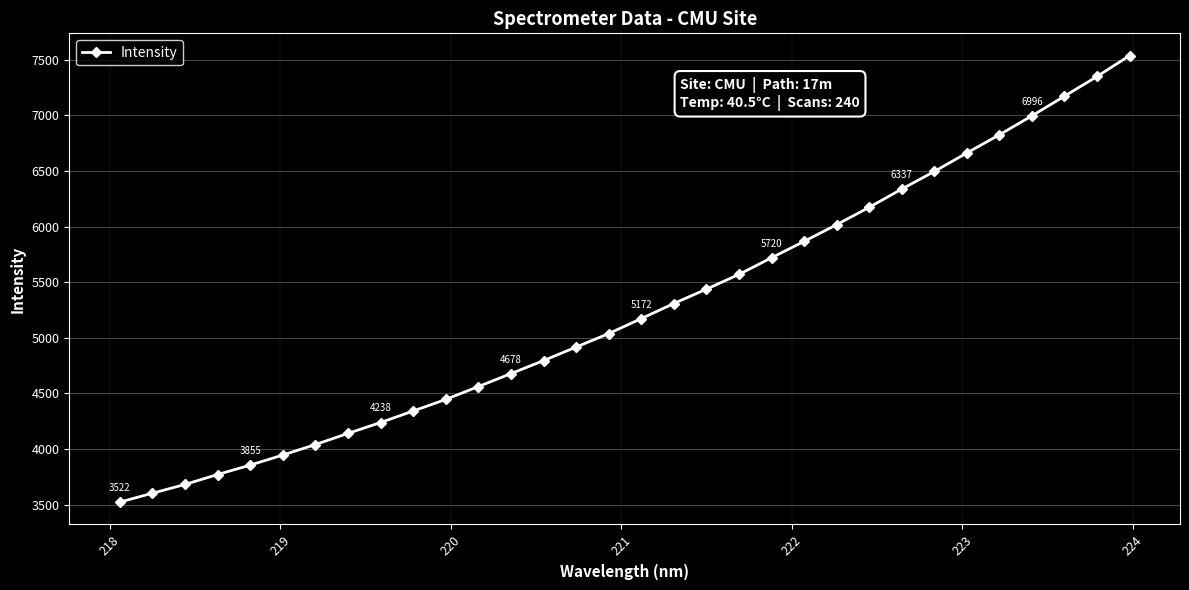

What is the value of the 15th point from the left?

4916.4